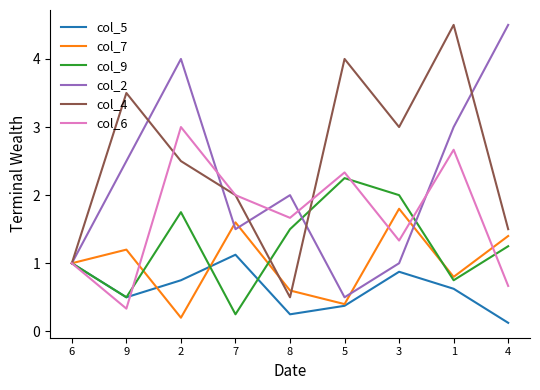

What is the total value across all series at 2?

12.2